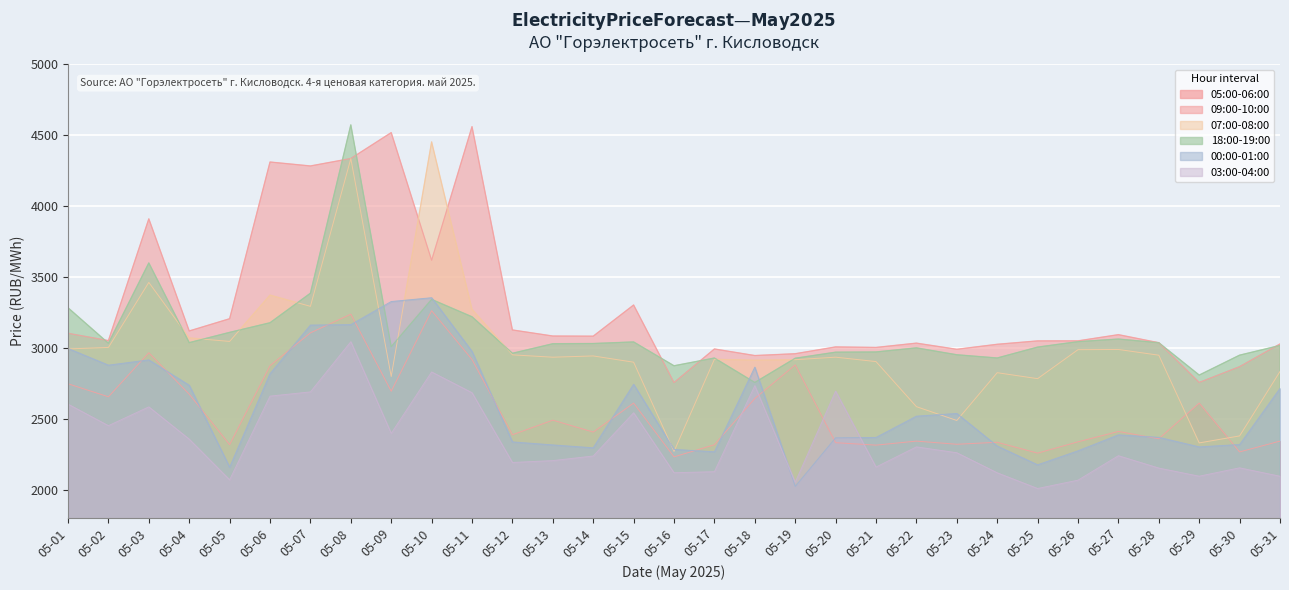

Between 05-18 and 05-30, which series saw the biggest shift?

03:00-04:00